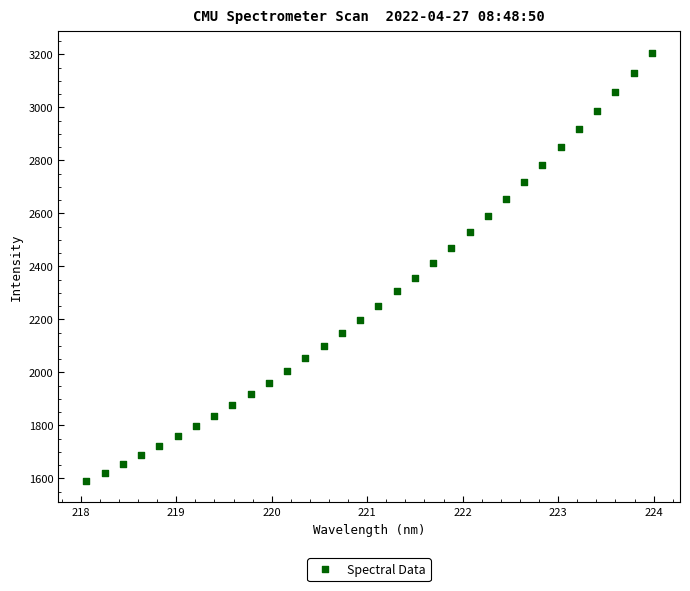

What is the range of Y values (max minus min)?

1615.5